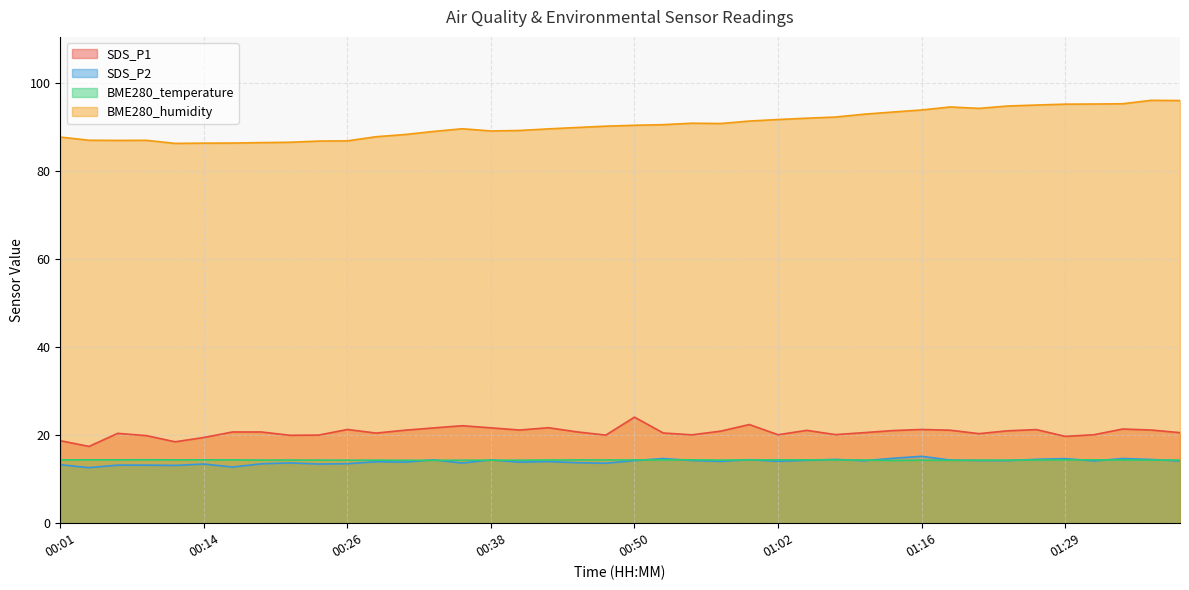

Where is BME280_temperature nearest to the value 14?

01:13